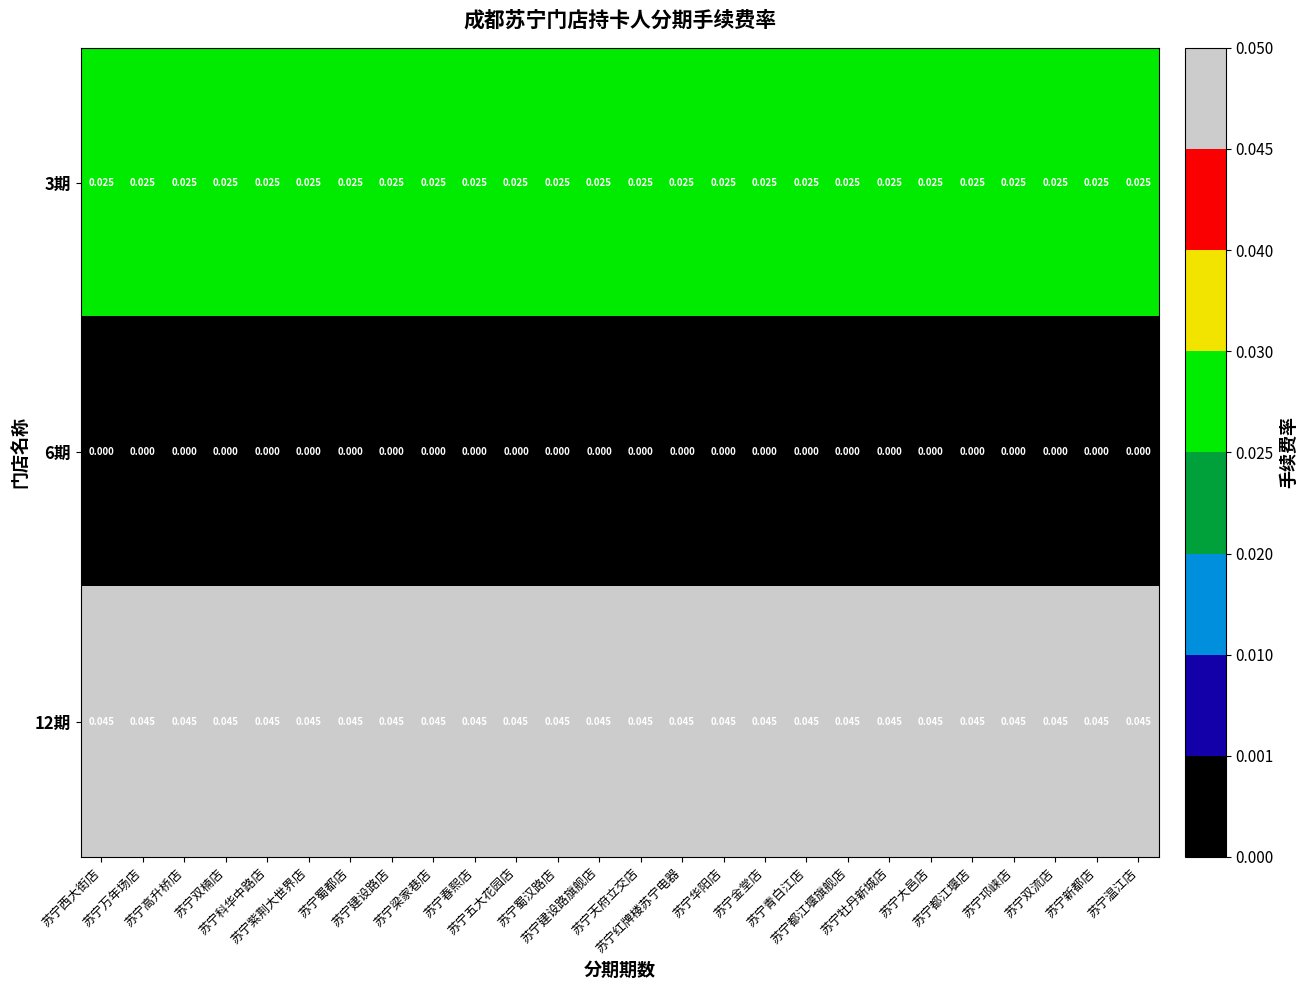

Reading left to right, extract all data points from this chart.

3期: 苏宁西大街店=0.0	苏宁万年场店=0.0	苏宁高升桥店=0.0	苏宁双楠店=0.0	苏宁科华中路店=0.0	苏宁紫荆大世界店=0.0	苏宁蜀都店=0.0	苏宁建设路店=0.0	苏宁梁家巷店=0.0	苏宁春熙店=0.0	苏宁五大花园店=0.0	苏宁蜀汉路店=0.0	苏宁建设路旗舰店=0.0	苏宁天府立交店=0.0	苏宁红牌楼苏宁电器=0.0	苏宁华阳店=0.0	苏宁金堂店=0.0	苏宁青白江店=0.0	苏宁都江堰旗舰店=0.0	苏宁牡丹新城店=0.0	苏宁大邑店=0.0	苏宁都江堰店=0.0	苏宁邛崃店=0.0	苏宁双流店=0.0	苏宁新都店=0.0	苏宁温江店=0.0
6期: 苏宁西大街店=0.0	苏宁万年场店=0.0	苏宁高升桥店=0.0	苏宁双楠店=0.0	苏宁科华中路店=0.0	苏宁紫荆大世界店=0.0	苏宁蜀都店=0.0	苏宁建设路店=0.0	苏宁梁家巷店=0.0	苏宁春熙店=0.0	苏宁五大花园店=0.0	苏宁蜀汉路店=0.0	苏宁建设路旗舰店=0.0	苏宁天府立交店=0.0	苏宁红牌楼苏宁电器=0.0	苏宁华阳店=0.0	苏宁金堂店=0.0	苏宁青白江店=0.0	苏宁都江堰旗舰店=0.0	苏宁牡丹新城店=0.0	苏宁大邑店=0.0	苏宁都江堰店=0.0	苏宁邛崃店=0.0	苏宁双流店=0.0	苏宁新都店=0.0	苏宁温江店=0.0
12期: 苏宁西大街店=0.0	苏宁万年场店=0.0	苏宁高升桥店=0.0	苏宁双楠店=0.0	苏宁科华中路店=0.0	苏宁紫荆大世界店=0.0	苏宁蜀都店=0.0	苏宁建设路店=0.0	苏宁梁家巷店=0.0	苏宁春熙店=0.0	苏宁五大花园店=0.0	苏宁蜀汉路店=0.0	苏宁建设路旗舰店=0.0	苏宁天府立交店=0.0	苏宁红牌楼苏宁电器=0.0	苏宁华阳店=0.0	苏宁金堂店=0.0	苏宁青白江店=0.0	苏宁都江堰旗舰店=0.0	苏宁牡丹新城店=0.0	苏宁大邑店=0.0	苏宁都江堰店=0.0	苏宁邛崃店=0.0	苏宁双流店=0.0	苏宁新都店=0.0	苏宁温江店=0.0